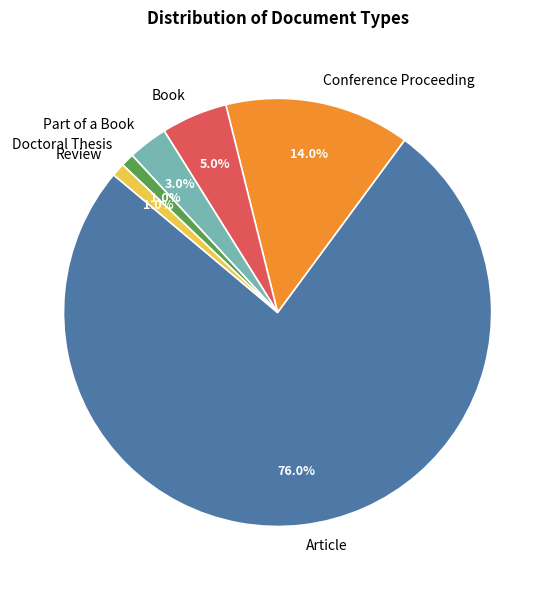

Which category has the biggest portion of the pie?

Article